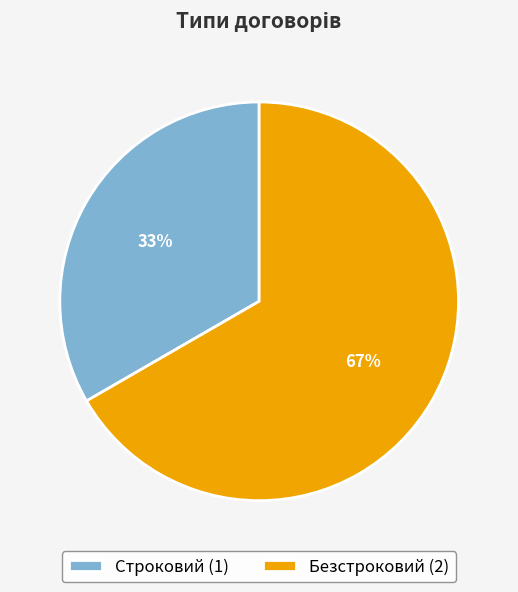

To the nearest percent, what percentage of the pie is Строковий?

33%